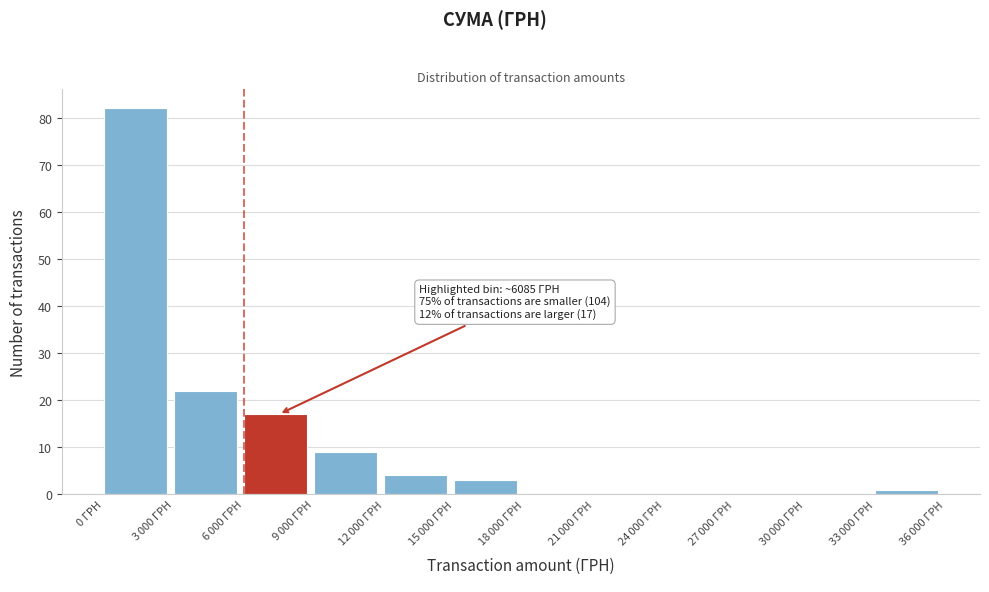

At which category does the chart reach its peak across all series?

0 ГРН